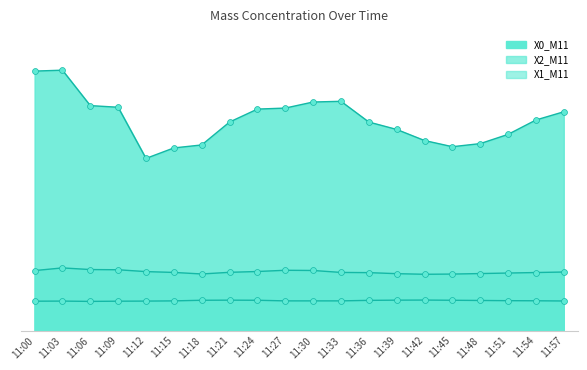

At how many categories does at least one series exceed 21?

9